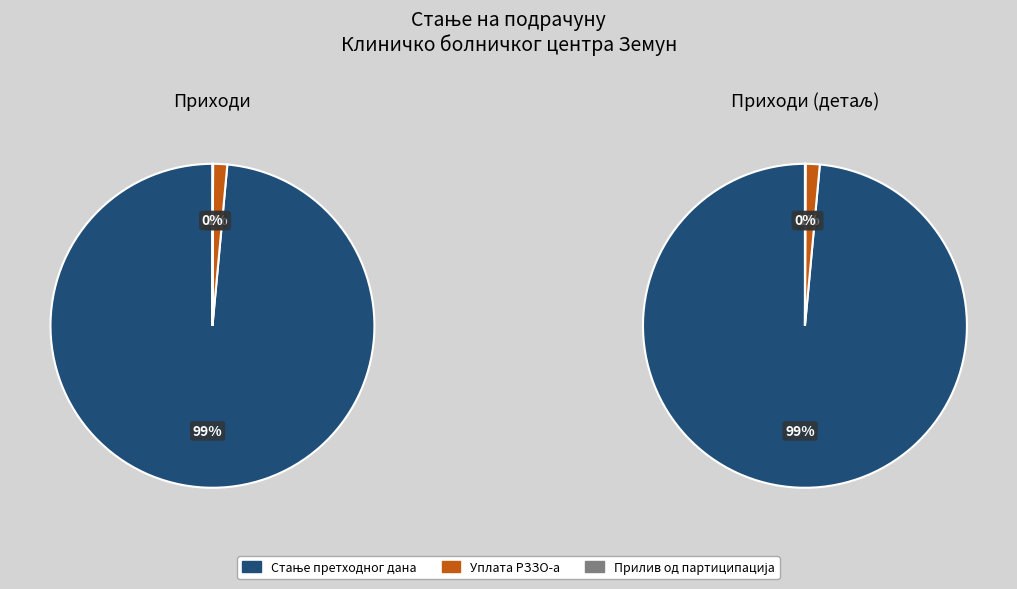

Between Стање претходног дана and Уплата РЗЗО-а, which is larger?

Стање претходног дана